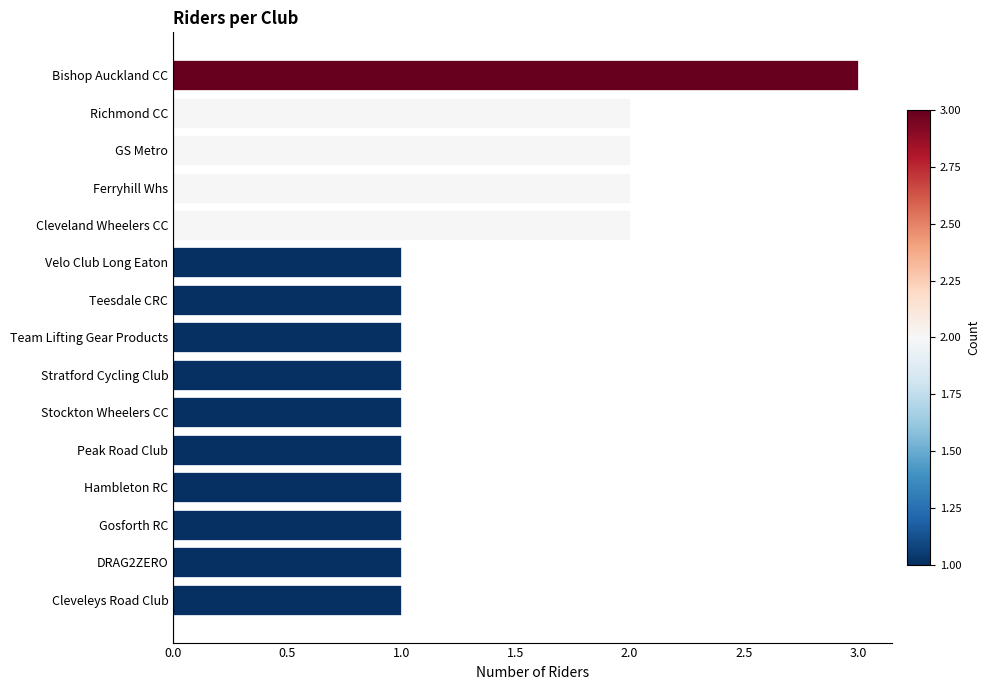

What is the difference between the second highest and minimum values?

1